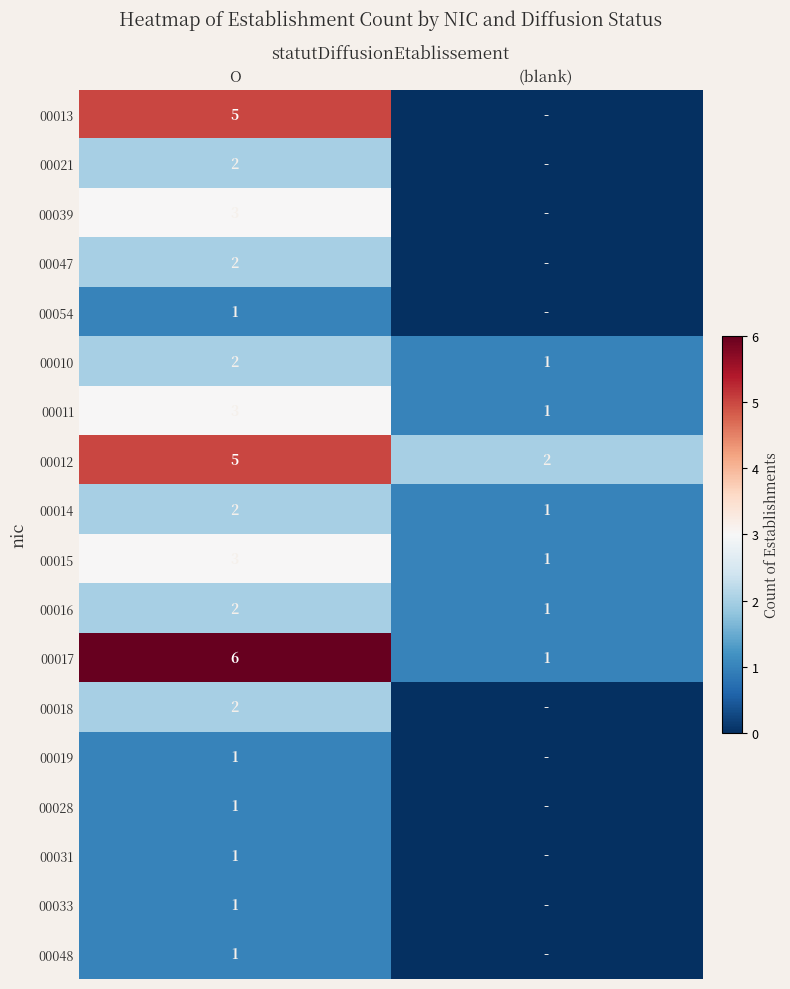

At which category does the chart reach its minimum across all series?

(blank)